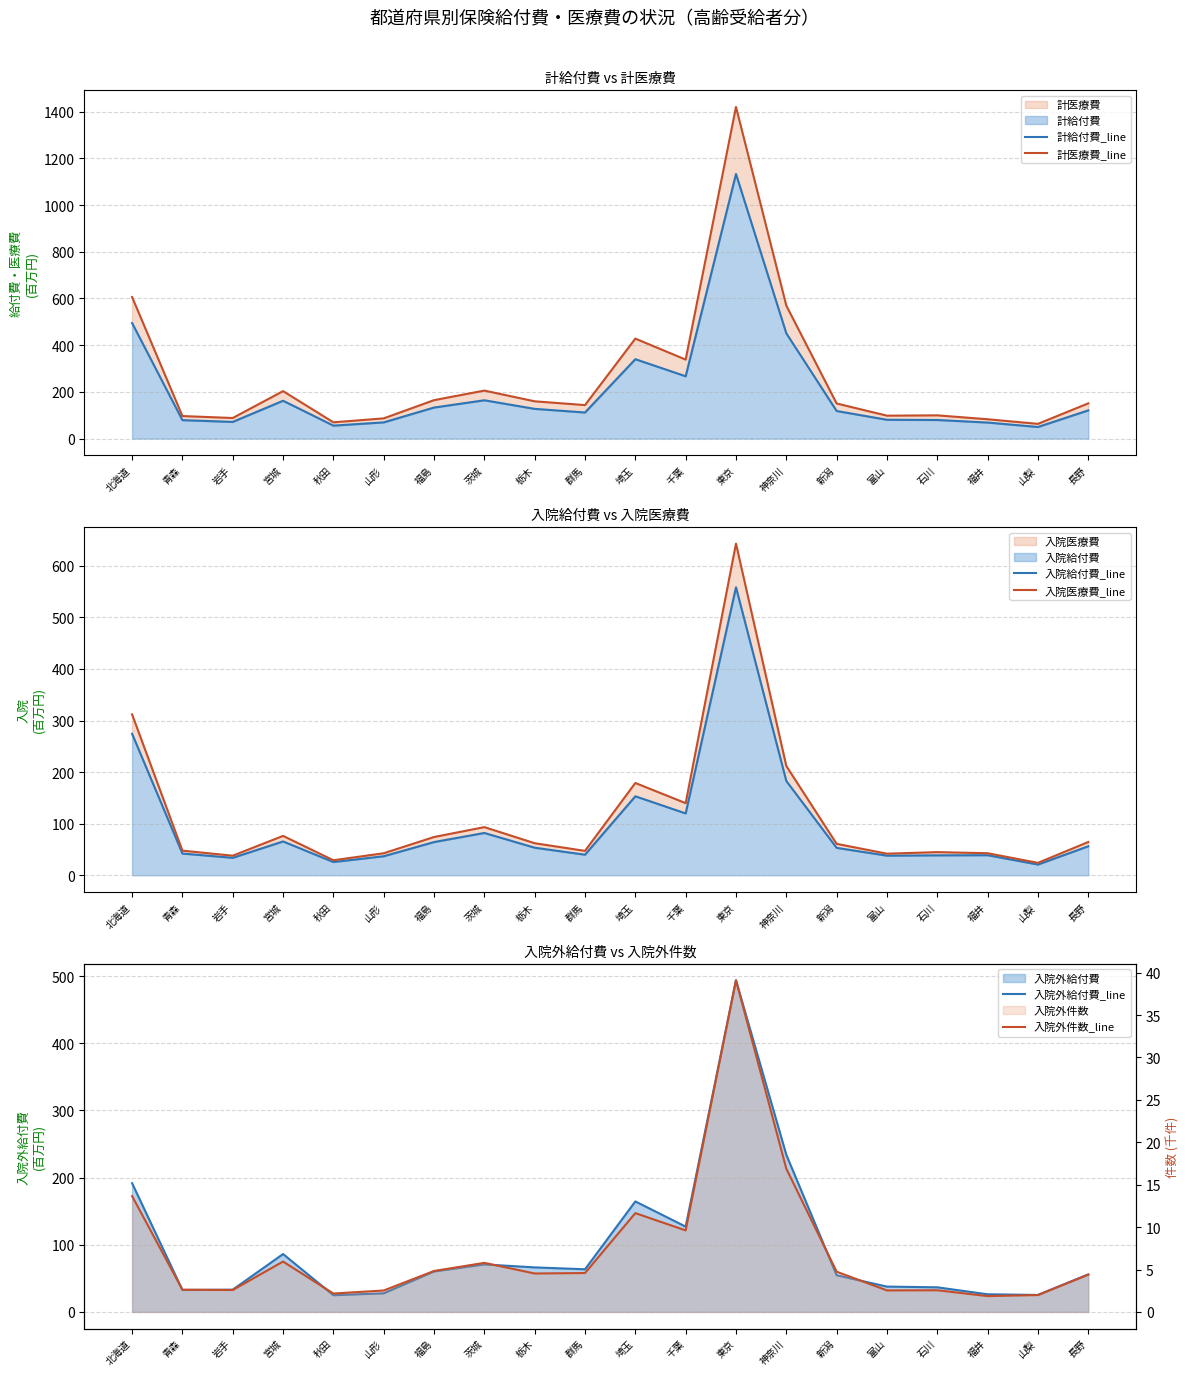

True or false: 計医療費_line and 入院外件数_line cross at least once.

False